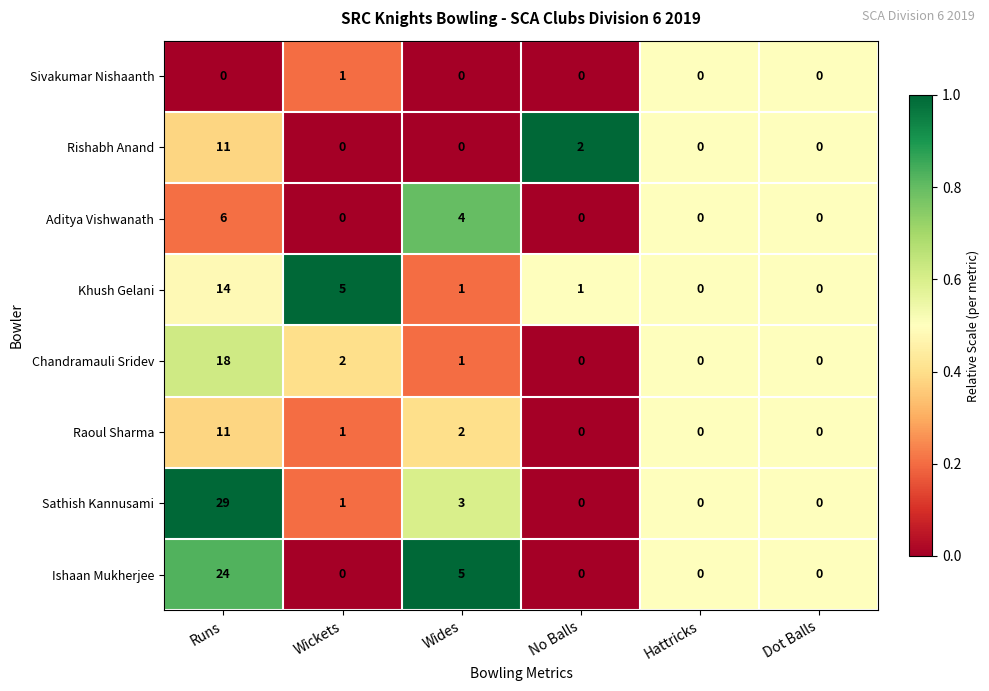

Is the value of Rishabh Anand at Hattricks greater than the value of Chandramauli Sridev at Wides?

No